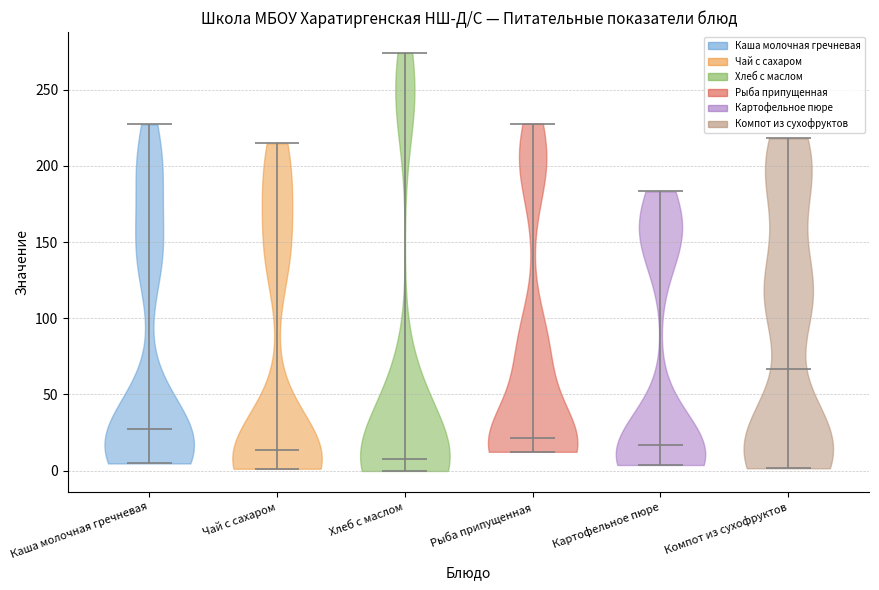

Reading left to right, read every violin against the y-axis: where its median line is, and the lowest and highest points it reaches. The values are not printed on the chart, so give them approximately, as read against the axis.

Каша молочная гречневая: median line 25, lowest point 5, highest point 225
Чай с сахаром: median line 15, lowest point 0, highest point 215
Хлеб с маслом: median line 10, lowest point 0, highest point 275
Рыба припущенная: median line 20, lowest point 10, highest point 230
Картофельное пюре: median line 15, lowest point 5, highest point 185
Компот из сухофруктов: median line 65, lowest point 0, highest point 220